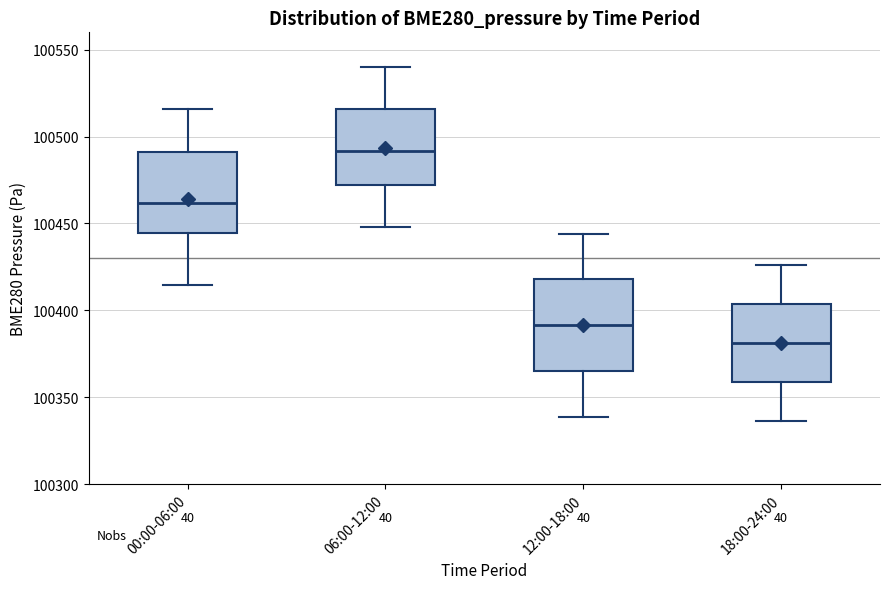

Which box's median line is the highest?

06:00-12:00